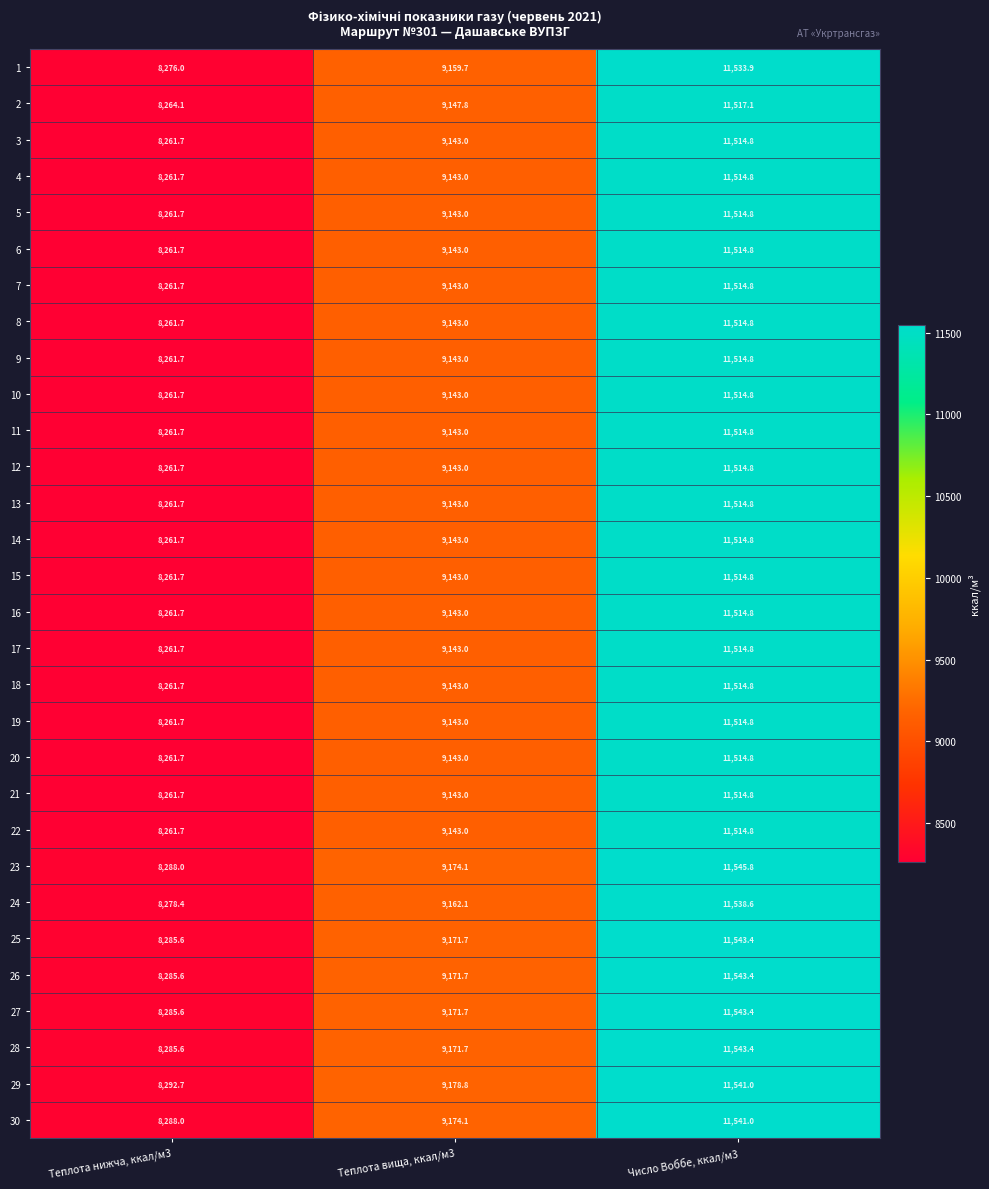

Rank the categories by 10 value from highest to lowest.

Число Воббе, ккал/м3, Теплота вища, ккал/м3, Теплота нижча, ккал/м3